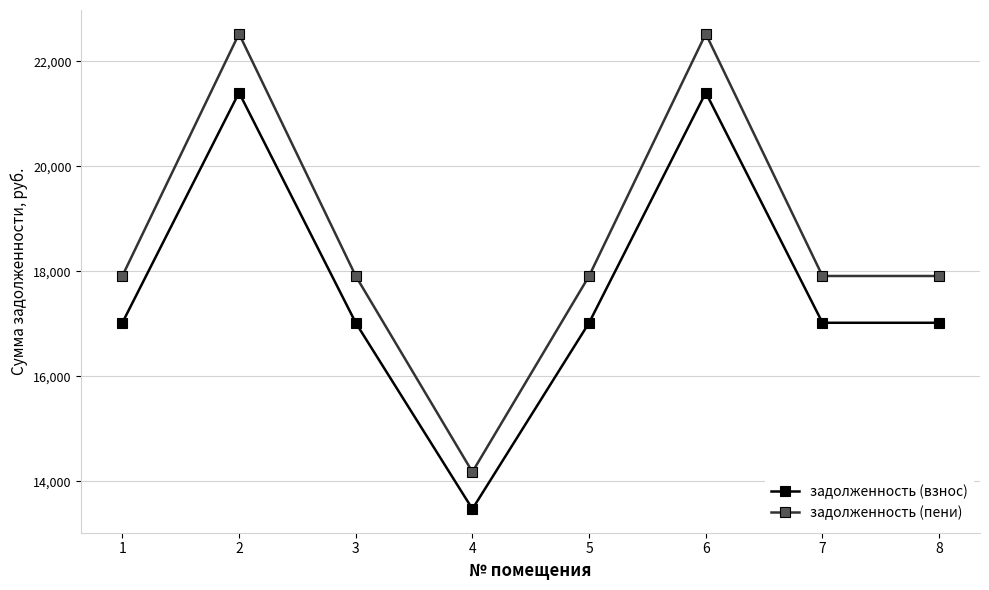

Which series has the widest spread of values?

задолженность (пени)